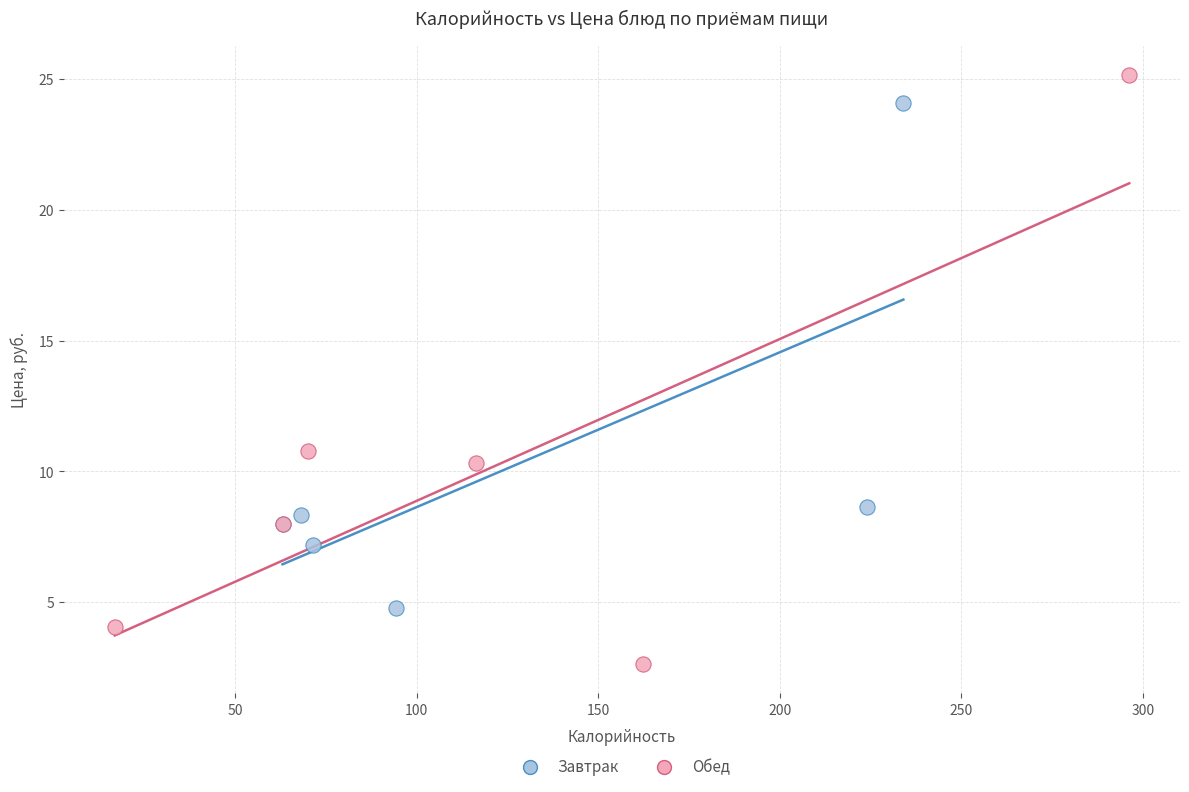

What are all the series names shown in the legend?

Завтрак, Обед